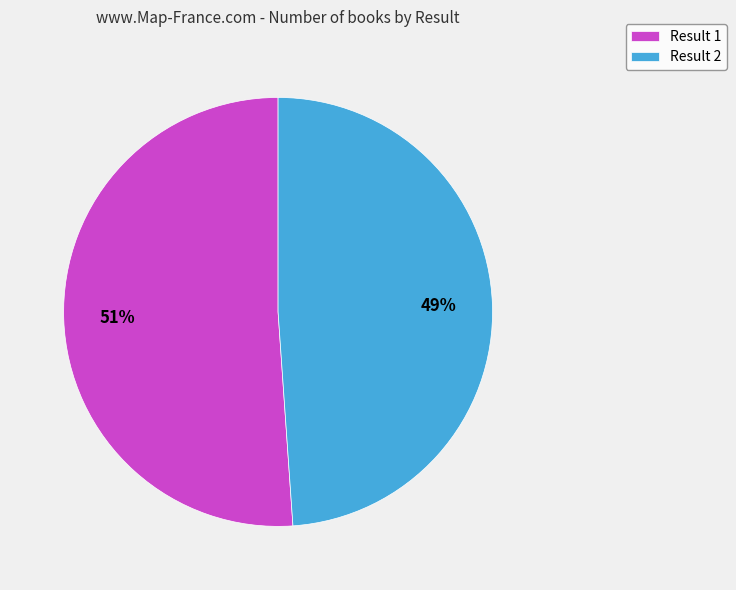

How many slices are in this pie chart?

2